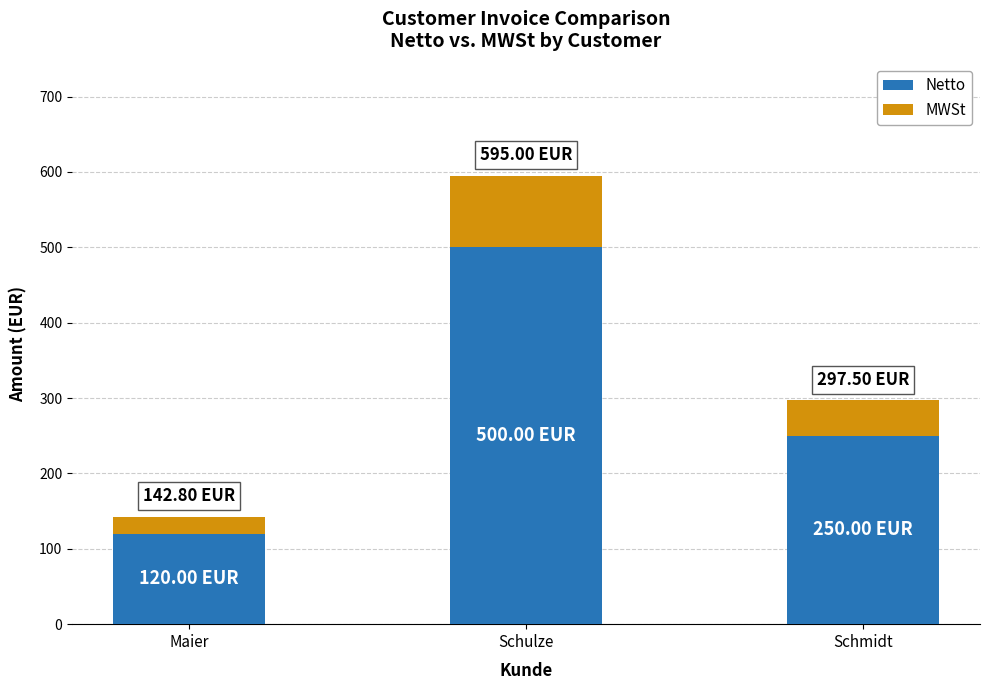

How many distinct data groups are displayed?

2